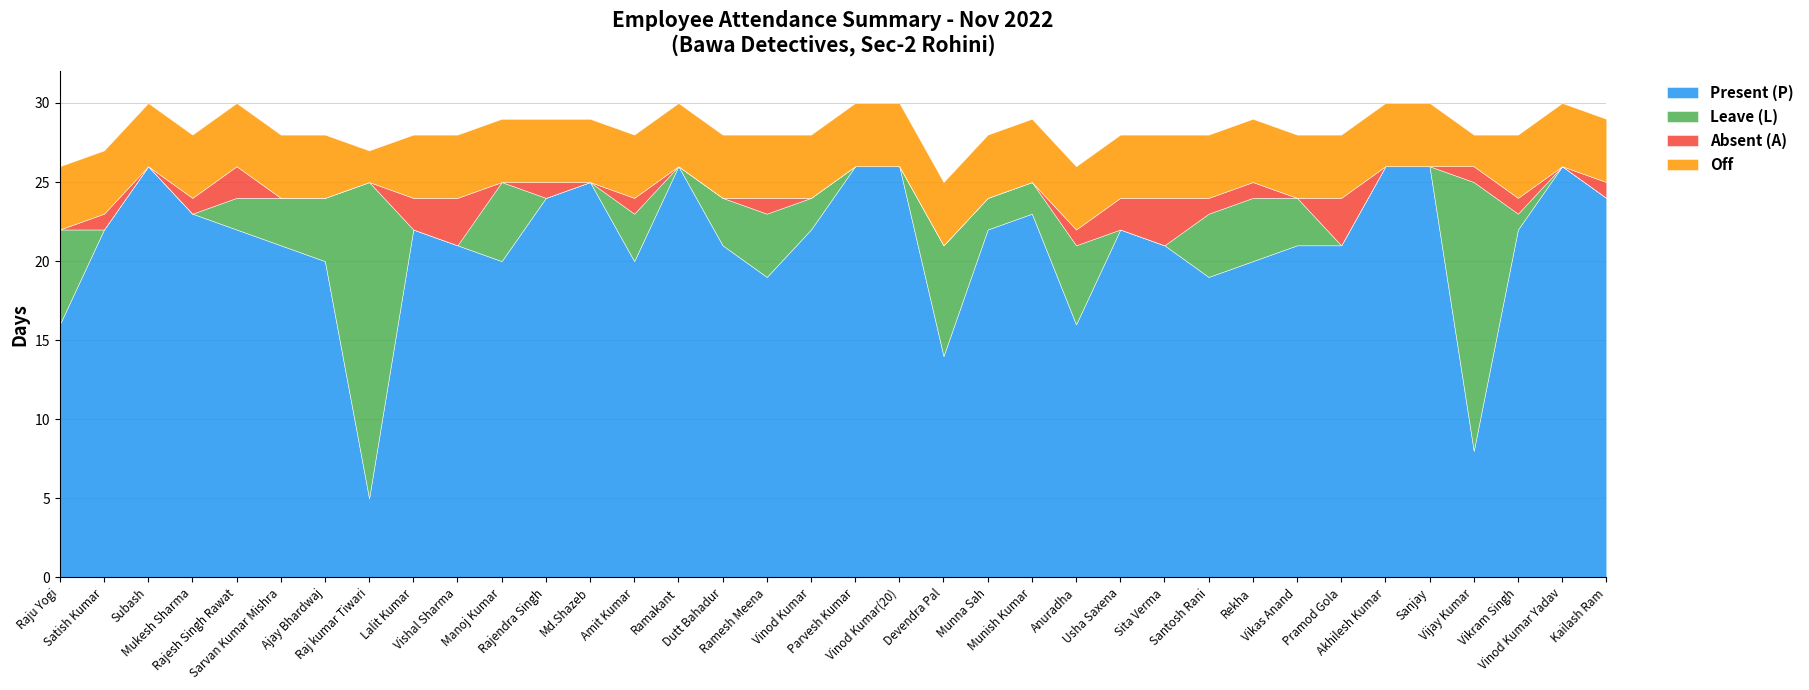

Does the chart have visible grid lines?

Yes